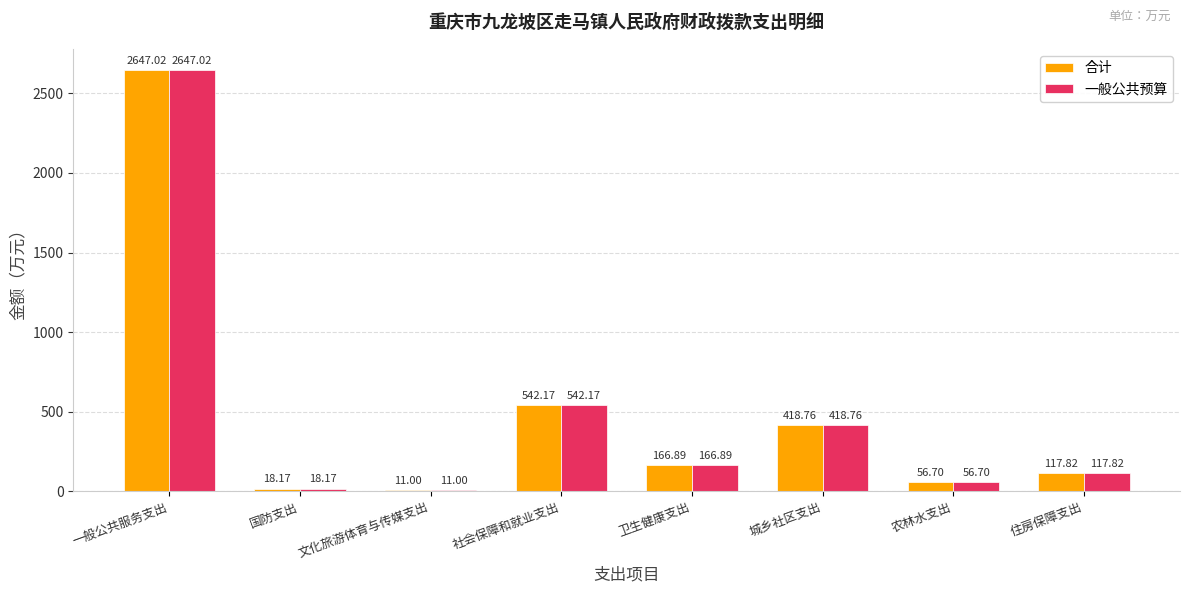

At which label does 一般公共预算 reach its minimum?

文化旅游体育与传媒支出